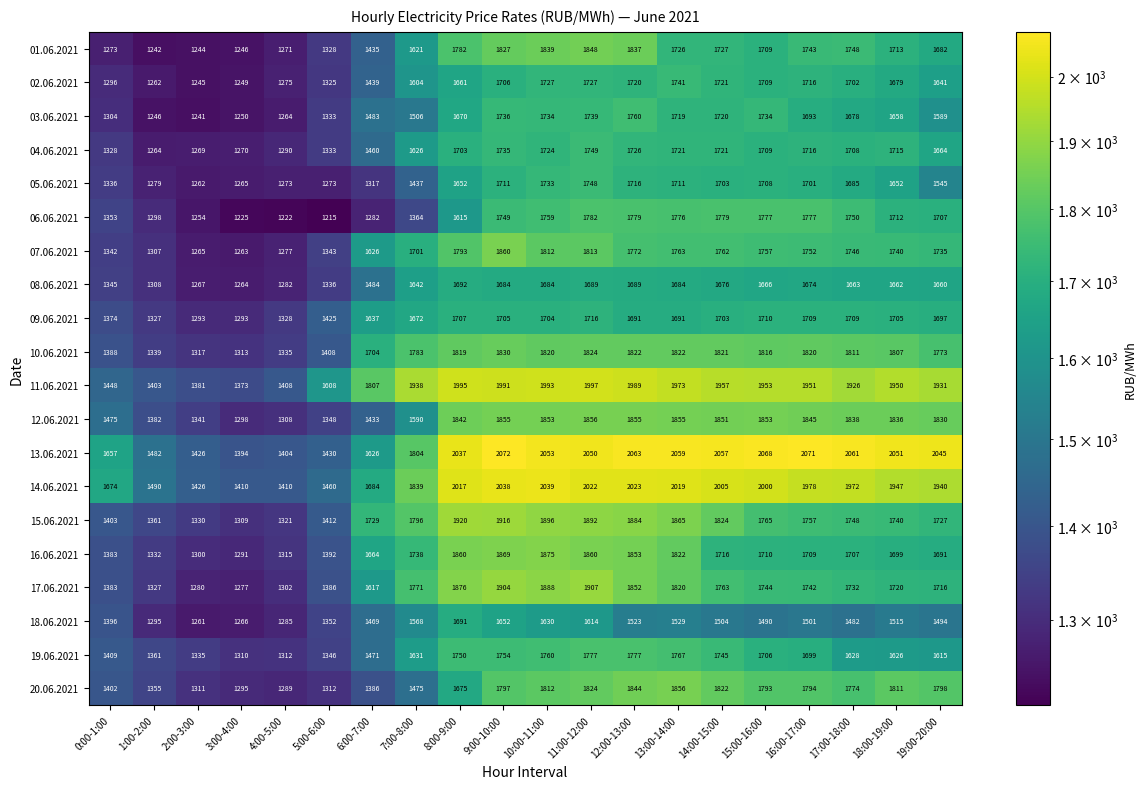

Which series has the largest range (max minus min)?

13.06.2021